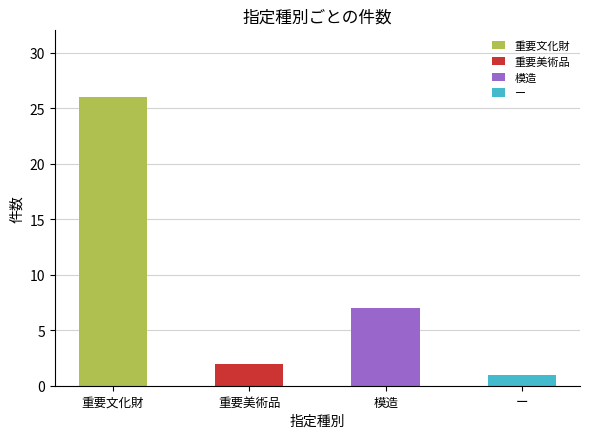

What is the difference between the values at 重要美術品 and 模造?

5